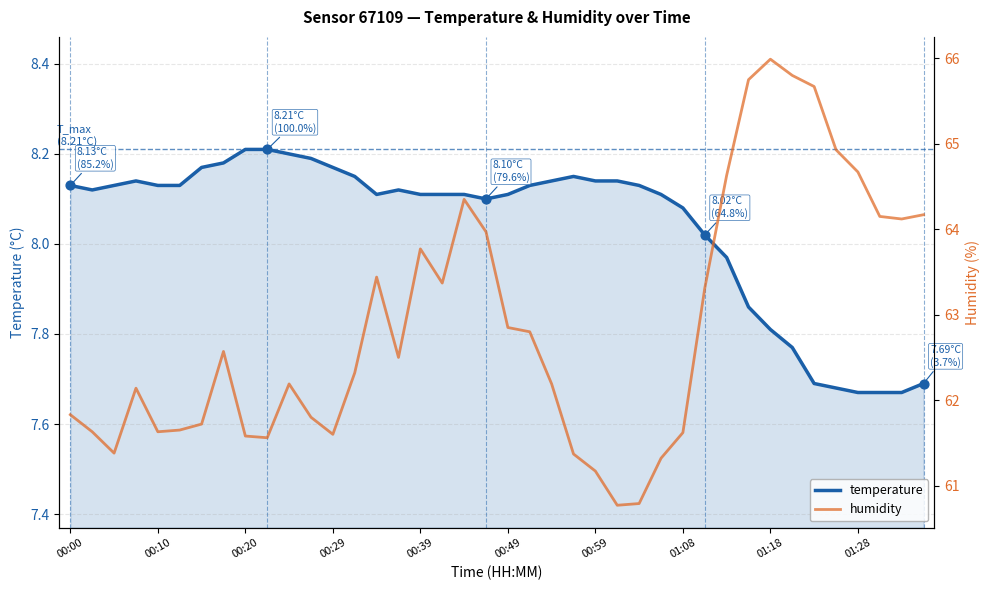

At which label does temperature first exceed 8?

00:00